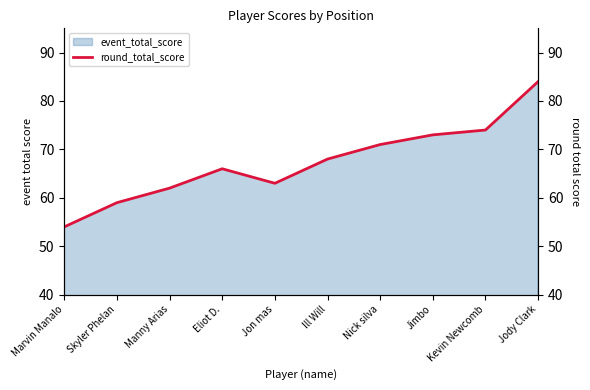

Rank the categories by value from lowest to highest.

Marvin Manalo, Skyler Phelan, Manny Arias, Jon mas, Eliot D., Ill Will, Nick silva, Jimbo, Kevin Newcomb, Jody Clark